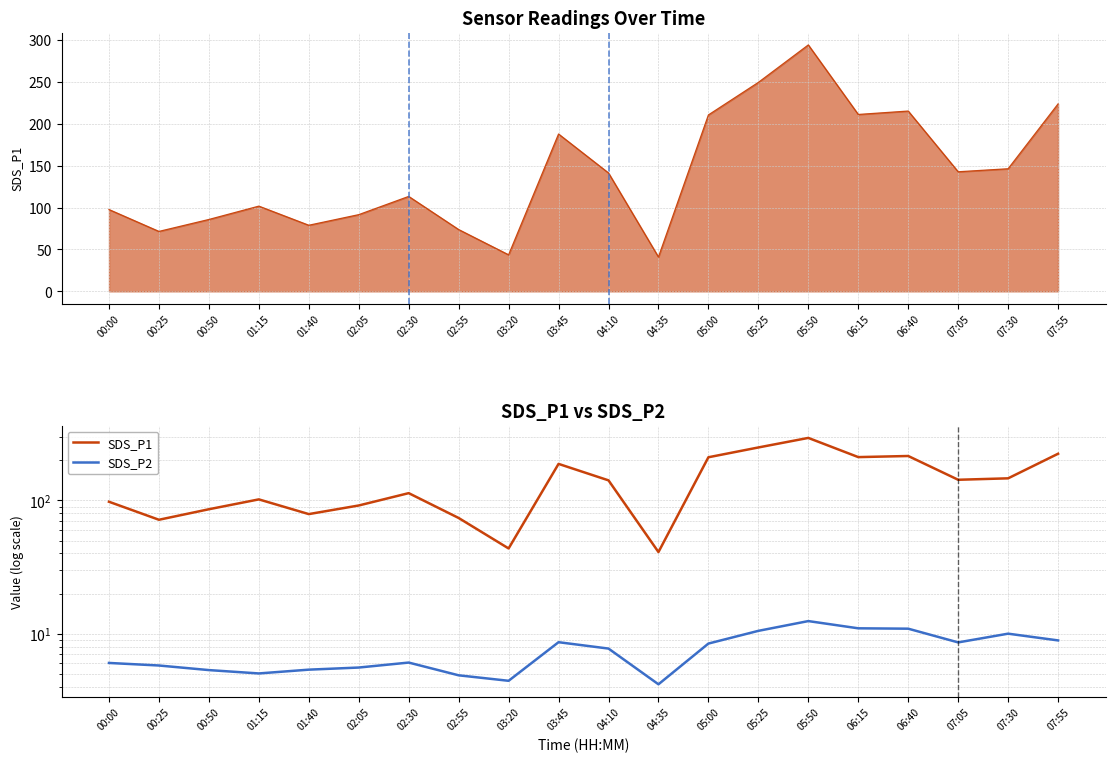

Reading left to right, what are all the values shown in this chart?

SDS_P1: 97.7	71.6	85.8	101.8	78.9	91.6	113.4	73.8	43.6	187.9	141.4	41.0	210.7	249.6	294.4	211.3	215.4	142.8	146.4	223.9
SDS_P2: 6.0	5.8	5.3	5.0	5.4	5.6	6.1	4.9	4.4	8.6	7.7	4.2	8.4	10.5	12.4	11.0	10.9	8.6	10.0	8.9